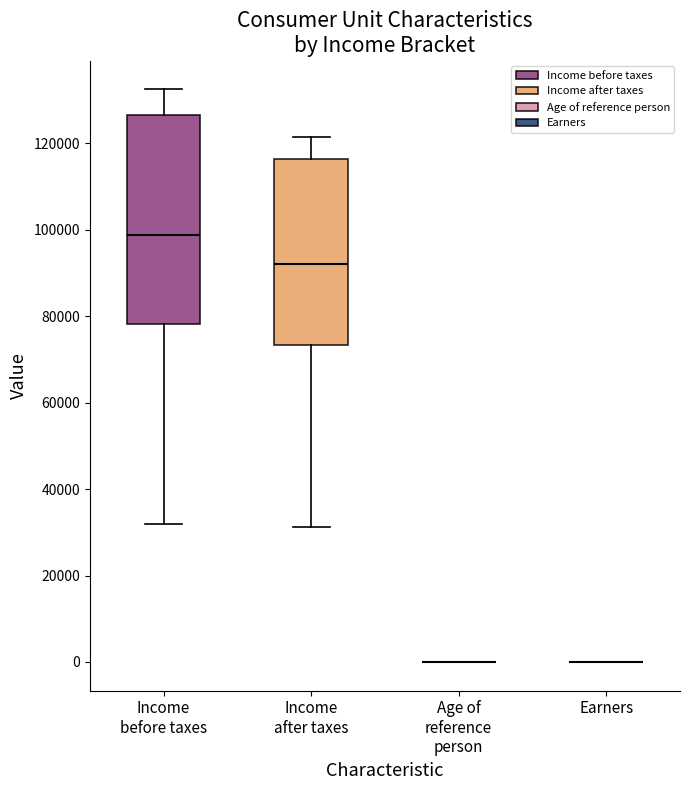

Reading left to right, transcribe this box plot: for each box, give where its median line is, the range the box spans, and where its two whiskers end, as read against the y-axis. The values are not printed on the chart, so give them approximately, as read against the axis.

Income before taxes: median 98000, box 78000 to 126000, whiskers 32000 to 132000
Income after taxes: median 92000, box 74000 to 116000, whiskers 32000 to 122000
Age of reference person: box collapsed to a line at 0, whiskers 0 to 0
Earners: box collapsed to a line at 0, whiskers 0 to 0